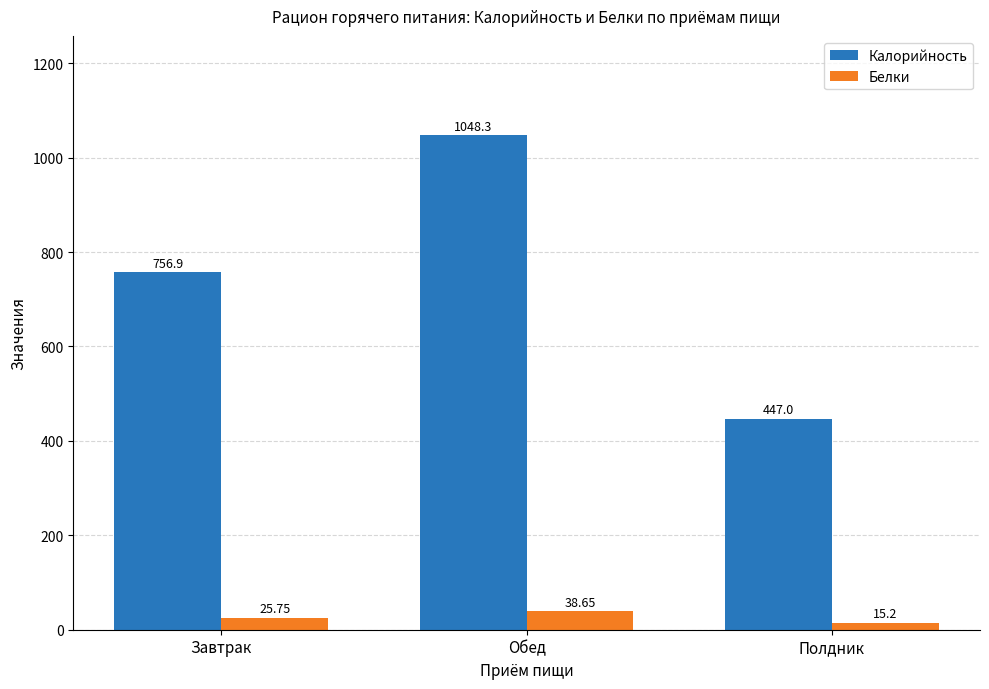

How many groups of bars are there?

3